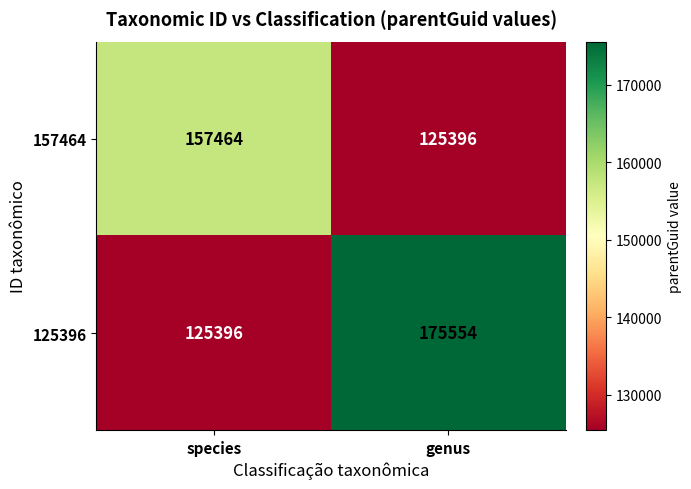

Which category has the highest value in the 125396 series?

genus